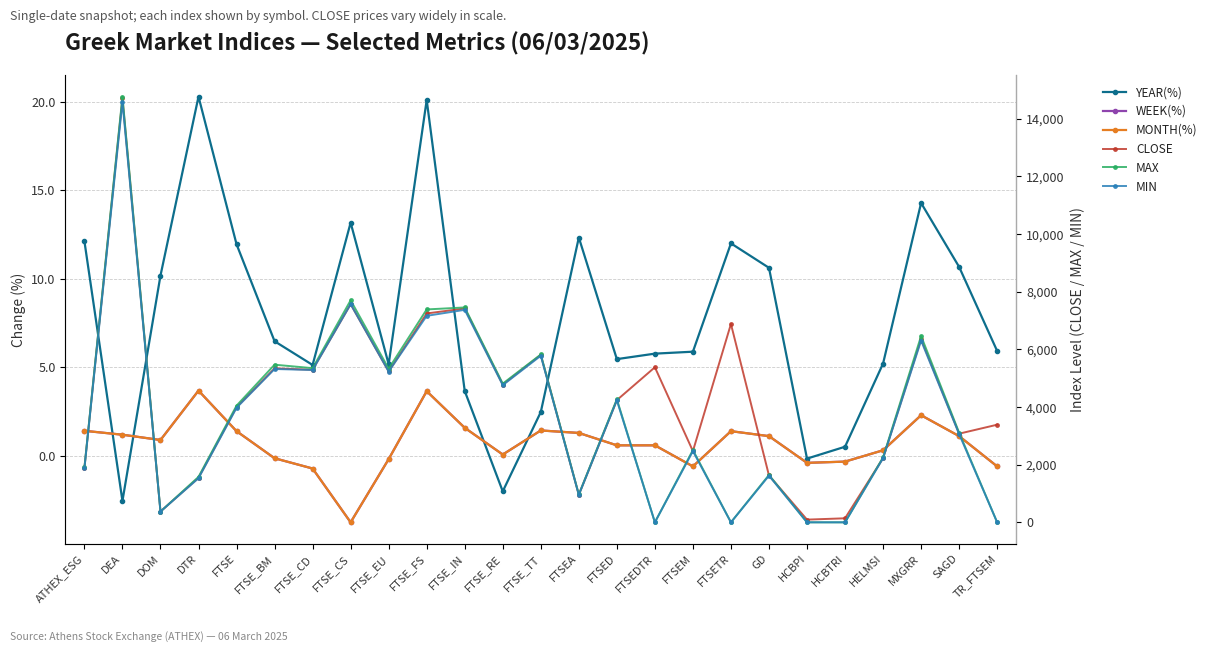

How many lines are shown in the chart?

6